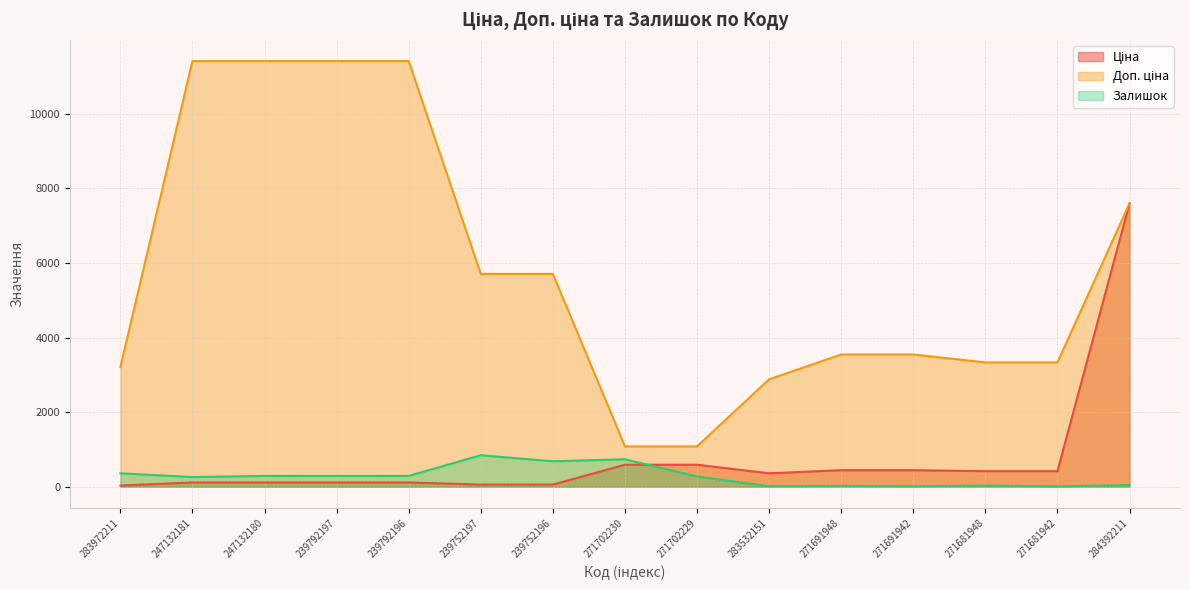

The Доп. ціна series shows 559.4 at 271702229. True or false?

False